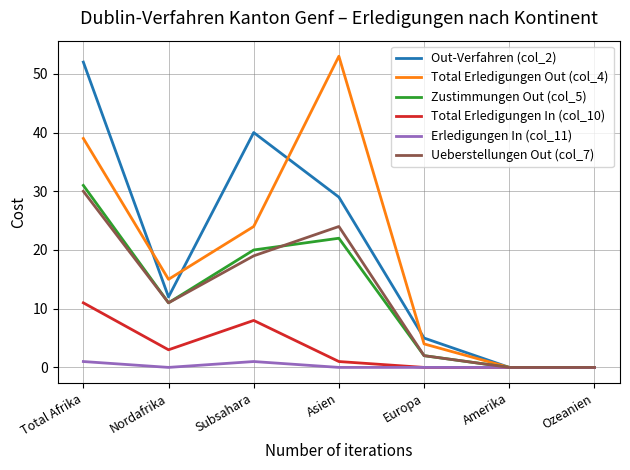

Is this an area chart (filled region under the line)?

No